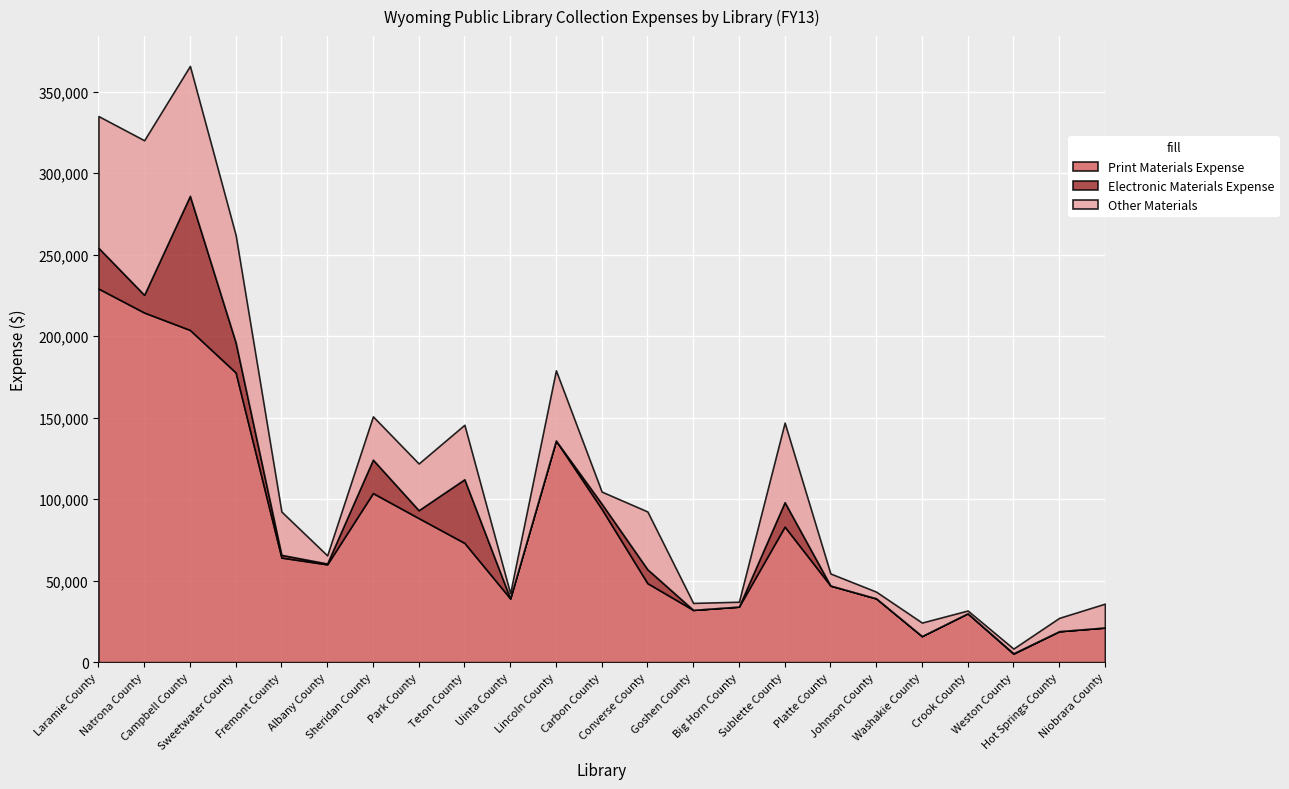

At which label does Electronic Materials Expense reach its peak?

Campbell County